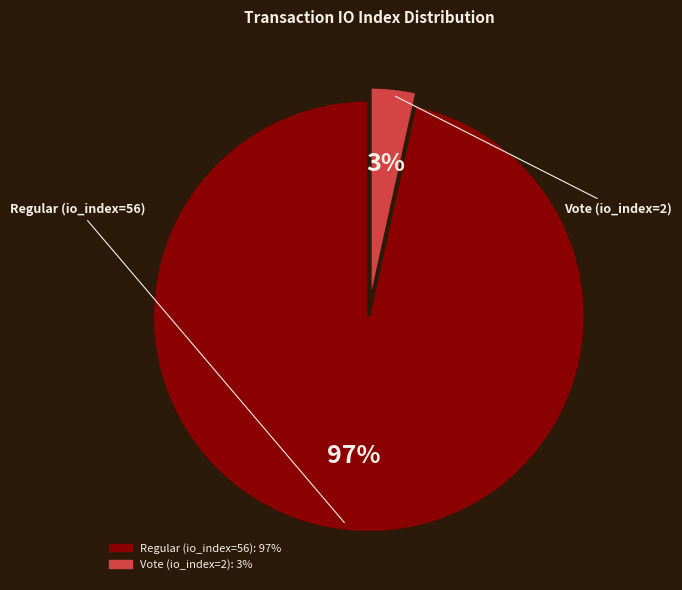

True or false: Vote (io_index=2) accounts for 3% of the total.

True